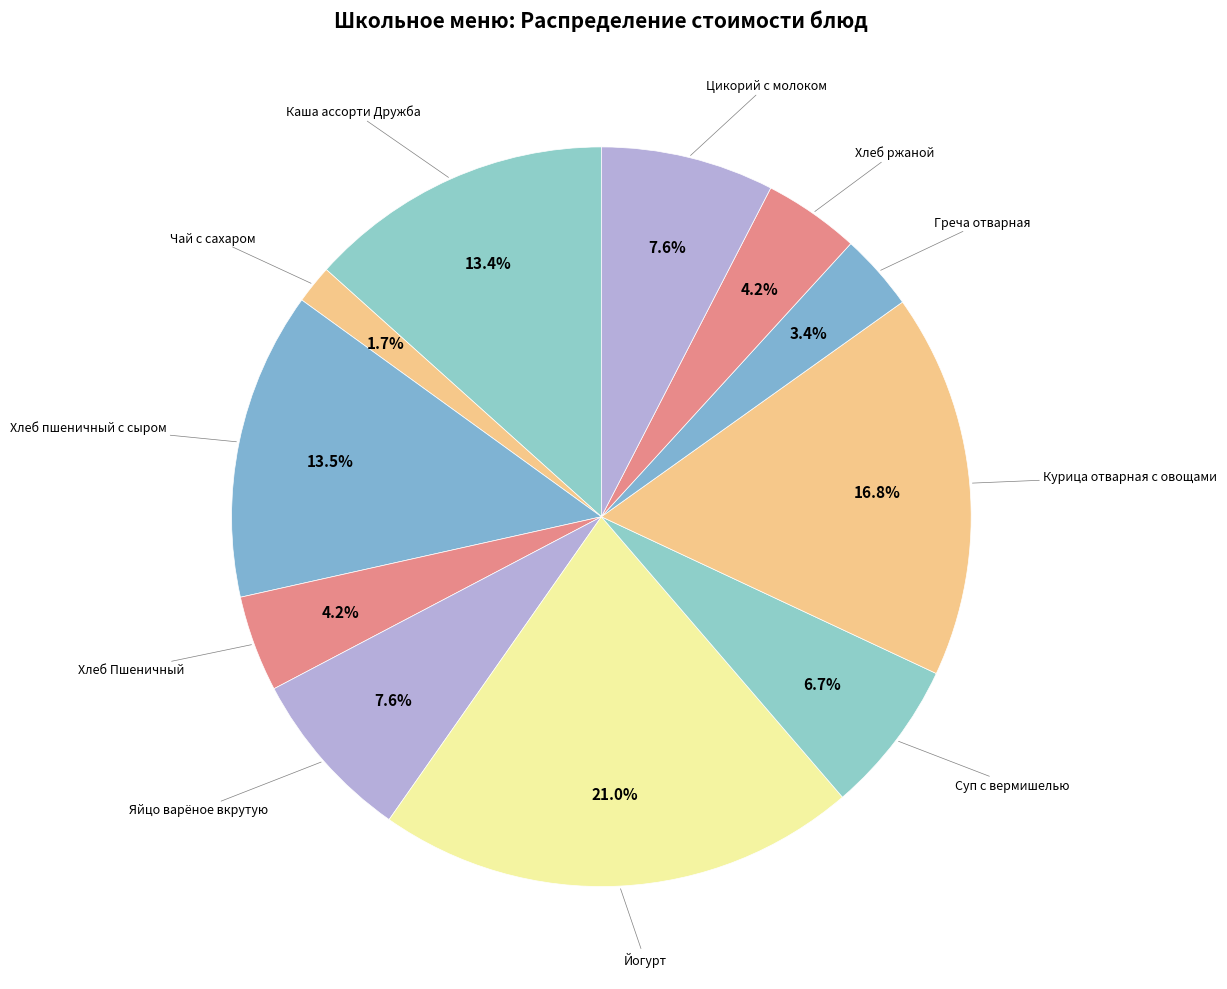

Count the number of slices in the pie.

11